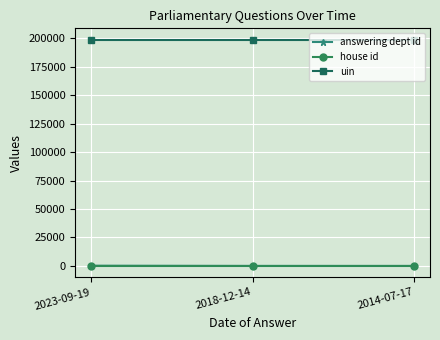

What is the label of the 2nd point from the left?

2018-12-14